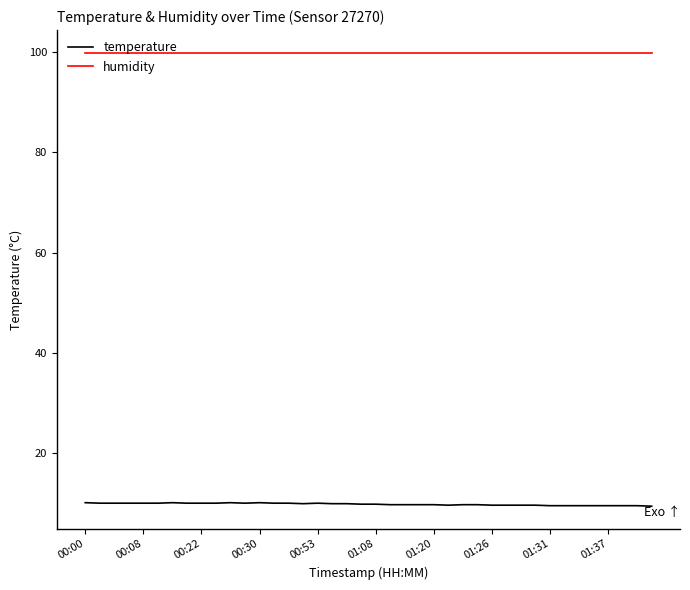

What is the maximum value for temperature?

10.1